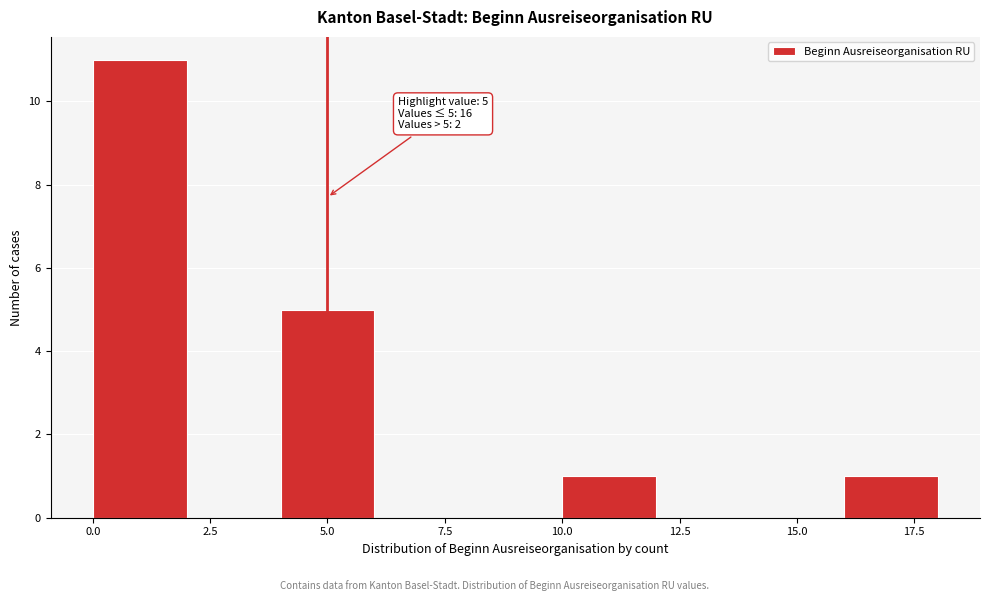

Over which range of the x-axis is the bar tallest?

0 to 2